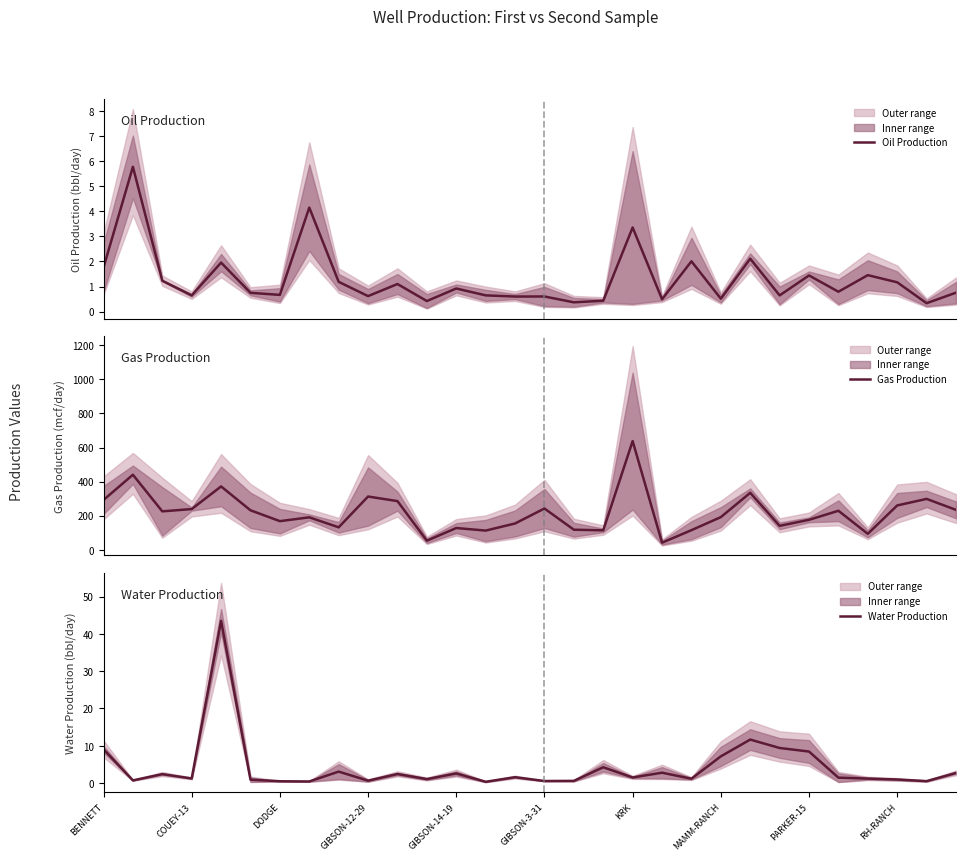

Which series has the largest total across all categories?

Gas Production